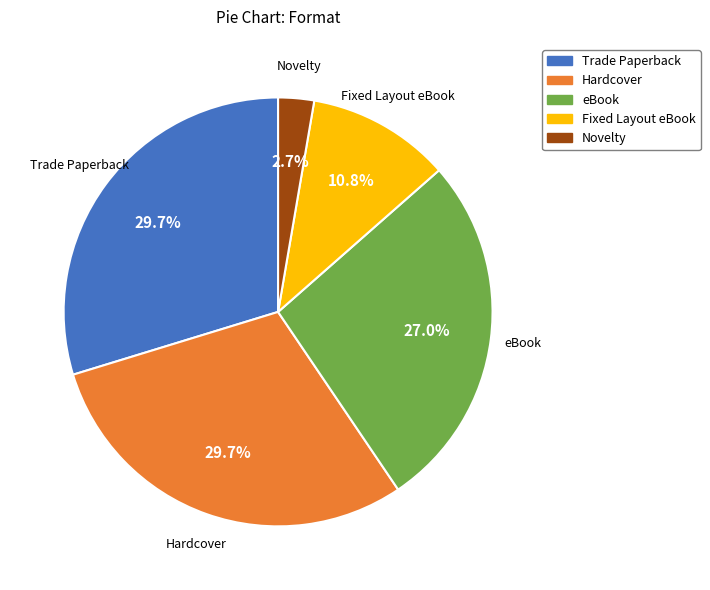

Is it true that Novelty is 3% of the pie?

True